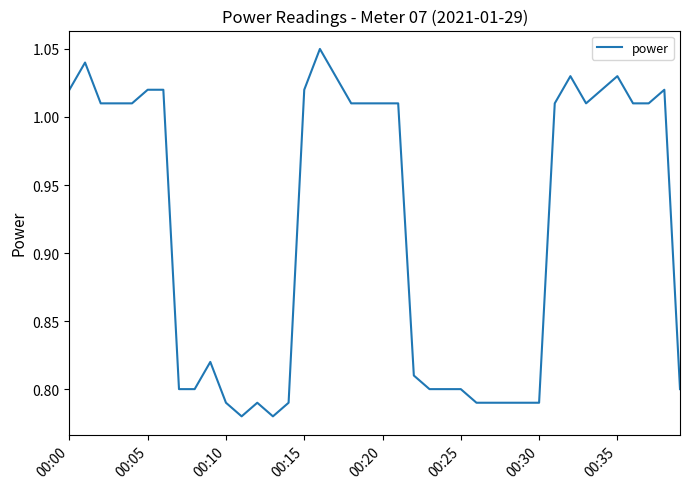

What is the difference between the maximum and minimum values?

0.3